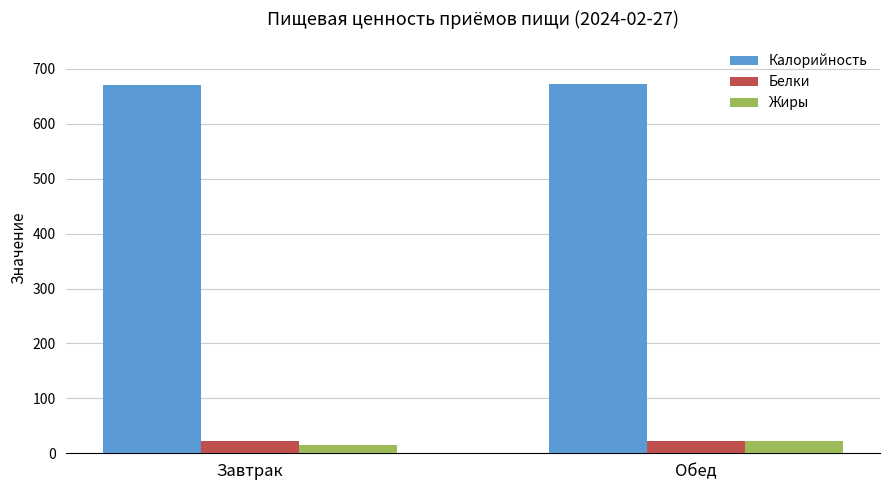

What is the approximate value of Жиры at Завтрак?

15